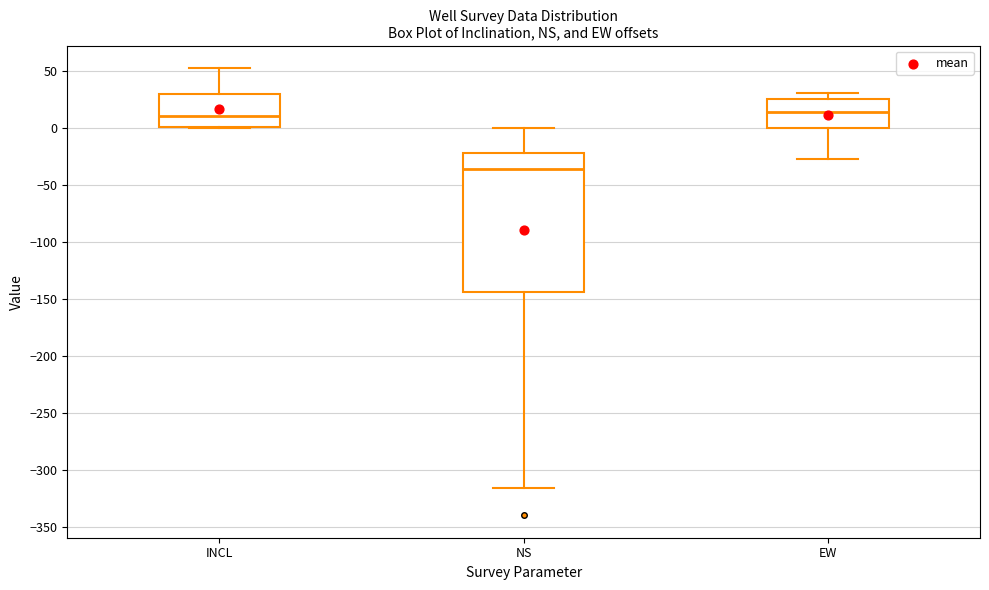

Reading left to right, transcribe this box plot: for each box, give where its median line is, the range the box spans, and where its two whiskers end, as read against the y-axis. The values are not printed on the chart, so give them approximately, as read against the axis.

INCL: median 10, box 0 to 30, whiskers 0 to 50
NS: median -35, box -145 to -20, whiskers -315 to 0
EW: median 15, box 0 to 25, whiskers -25 to 30